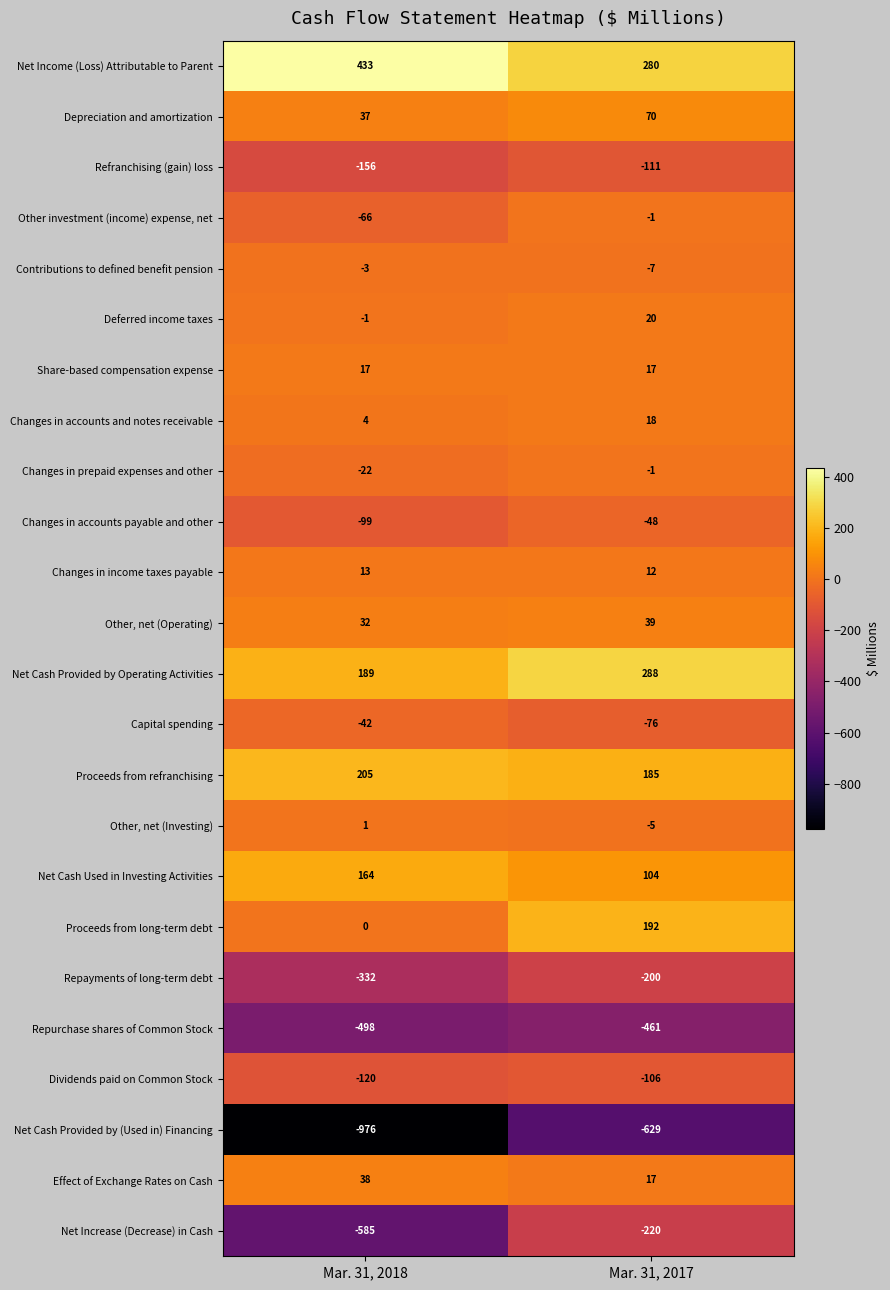

Which series has the widest spread of values?

Net Increase (Decrease) in Cash